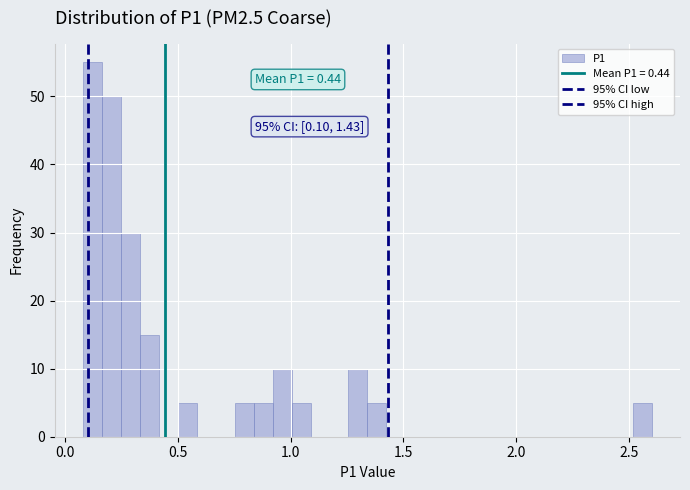

Around what value on the x-axis is the tallest bar? Give the approximate position of its centre, as read against the axis.

0.10